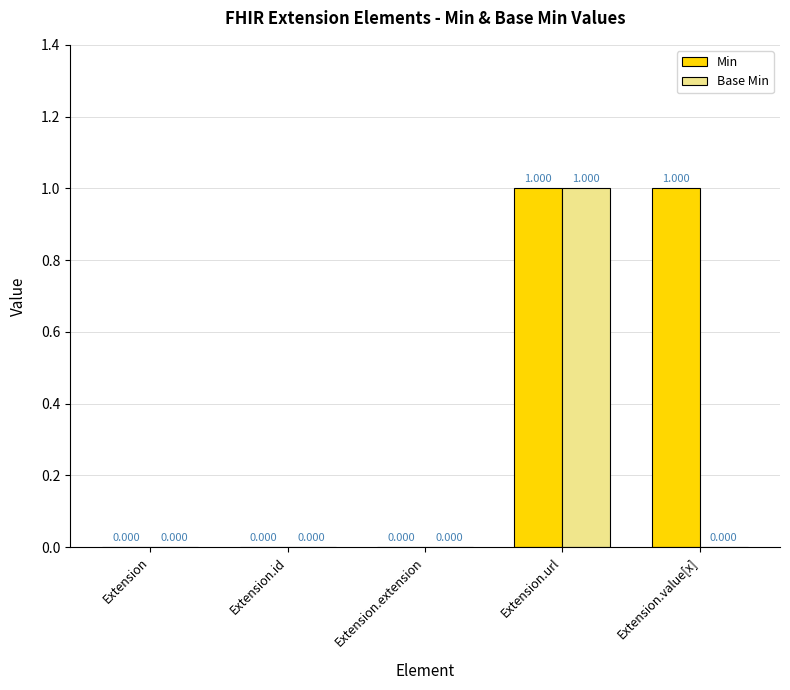

Is the value of Base Min at Extension greater than the value of Min at Extension.value[x]?

No